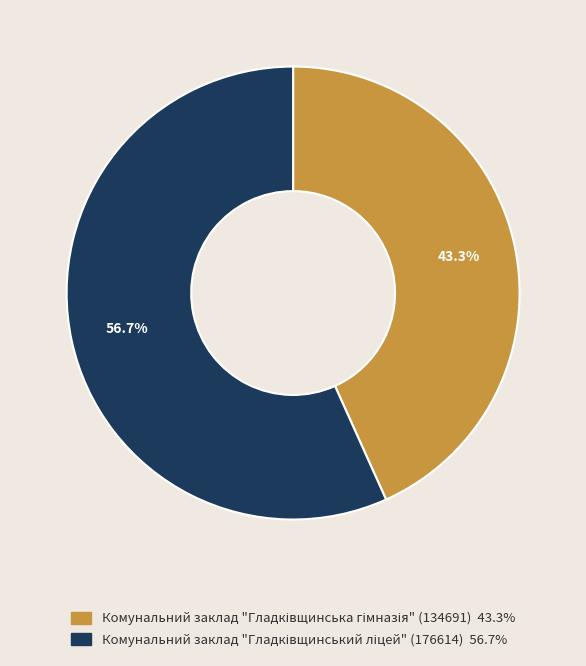

Which category has the smallest portion of the pie?

Комунальний заклад "Гладківщинська гімназія" (134691)